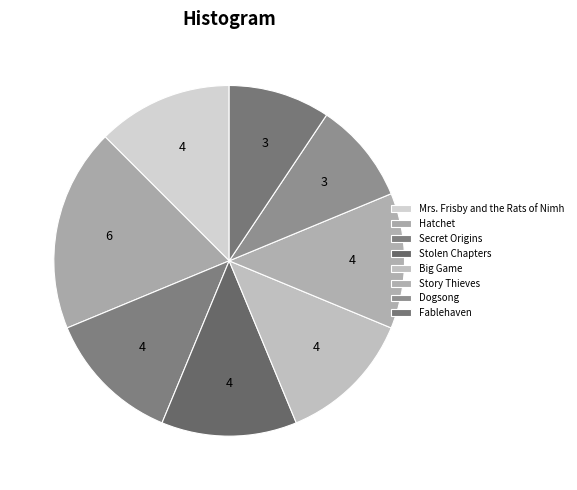

Count the number of slices in the pie.

8